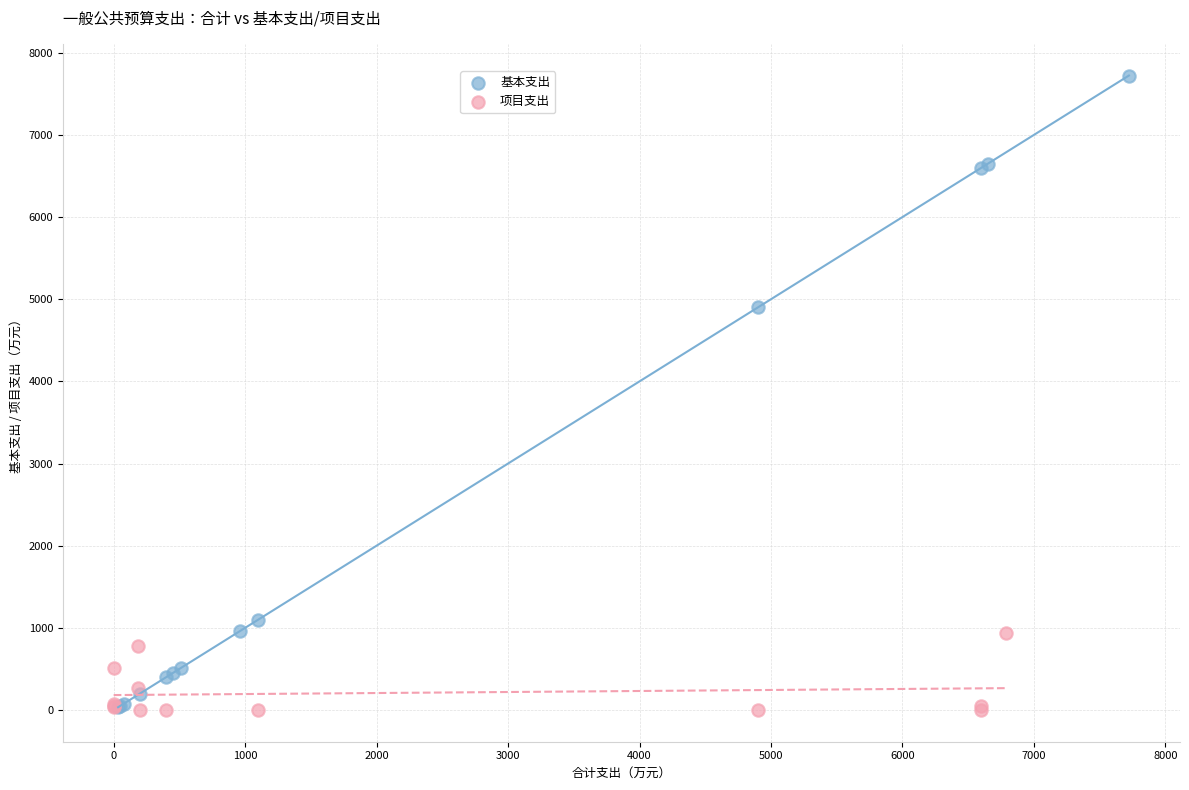

Which series reaches the maximum Y coordinate?

基本支出